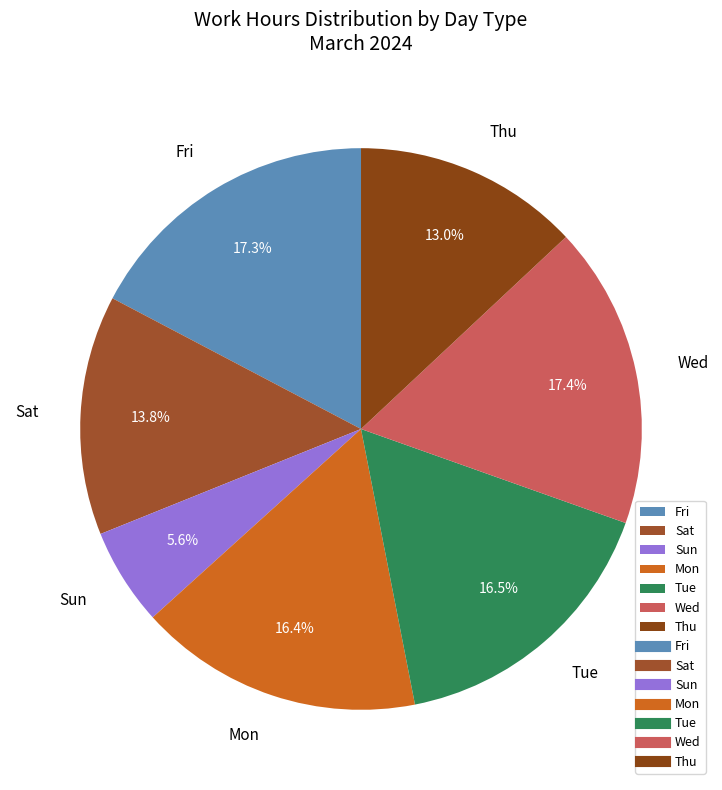

What is the smallest slice in the pie chart?

Sun